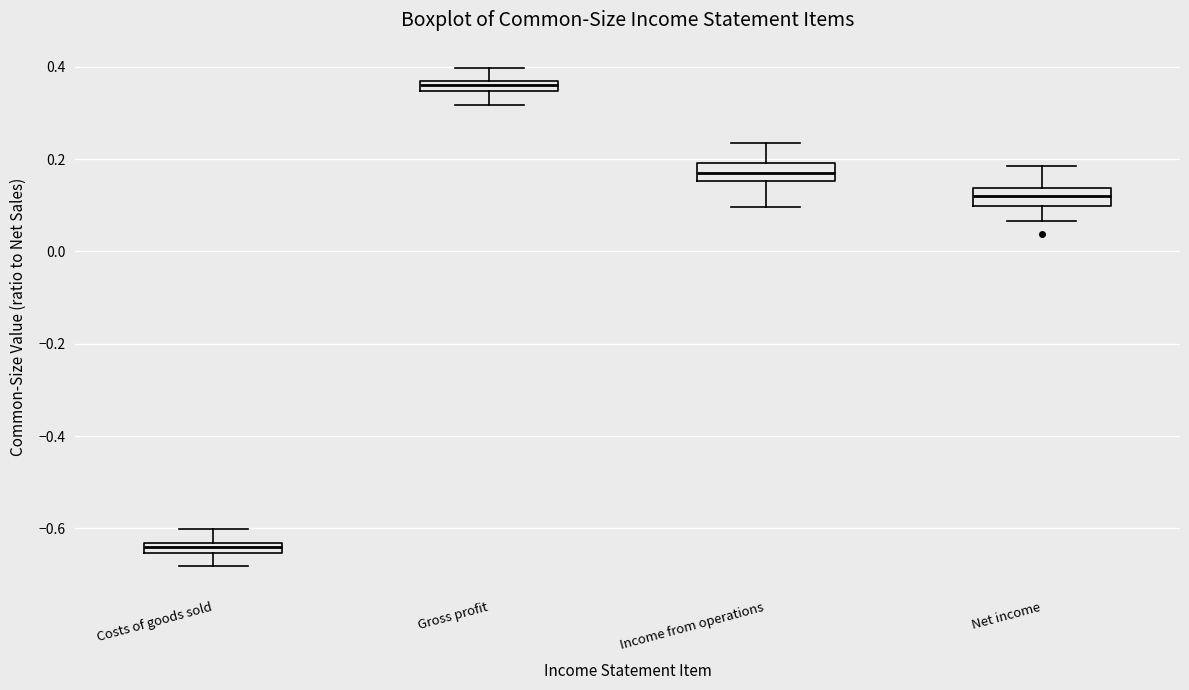

Where is the upper edge of the box for Income from operations on the y-axis? The values are not printed on the chart, so give them approximately, as read against the axis.

0.20